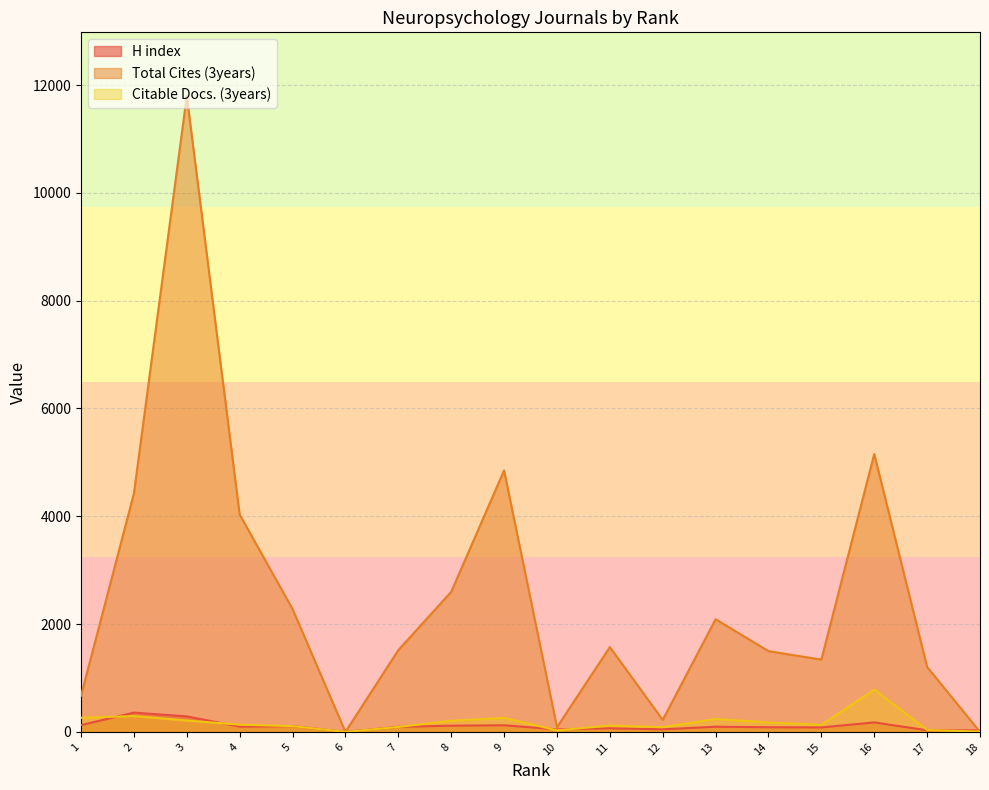

Rank the series at 12 from lowest to highest value.

H index, Citable Docs. (3years), Total Cites (3years)